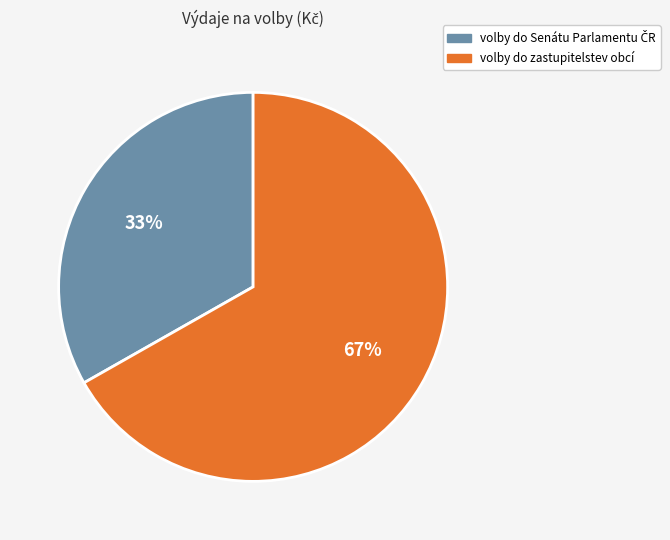

To the nearest percent, what is the average slice percentage?

50%